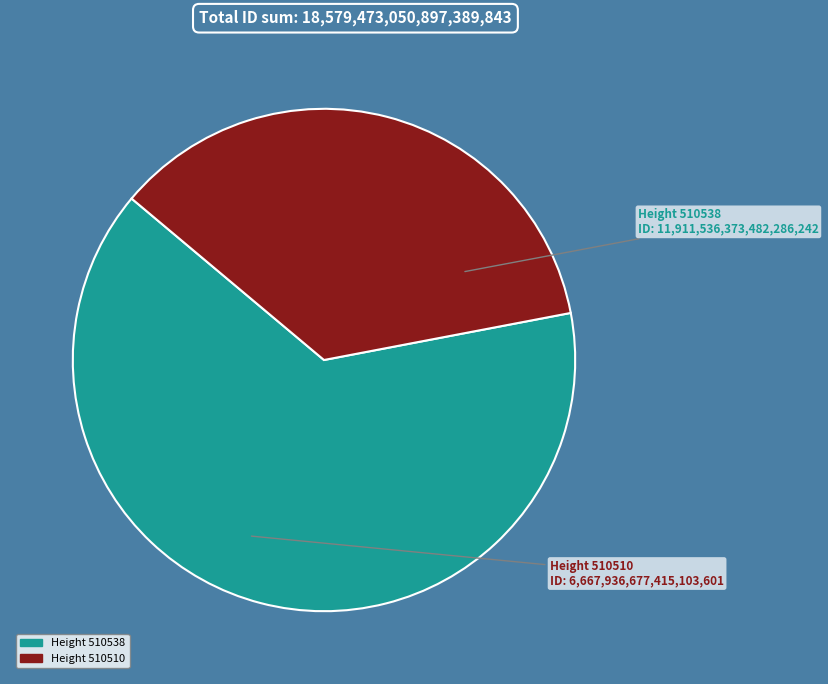

Does any single category account for the majority?

Yes